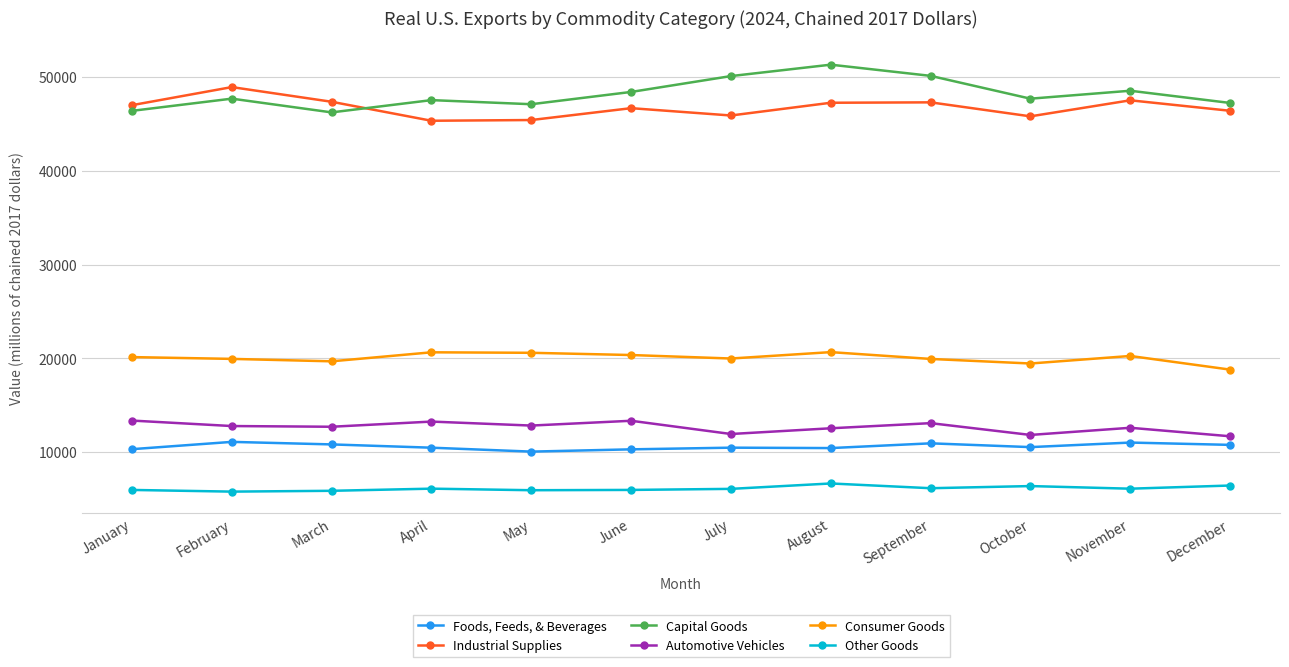

Is it true that Industrial Supplies equals 47248 at August?

True